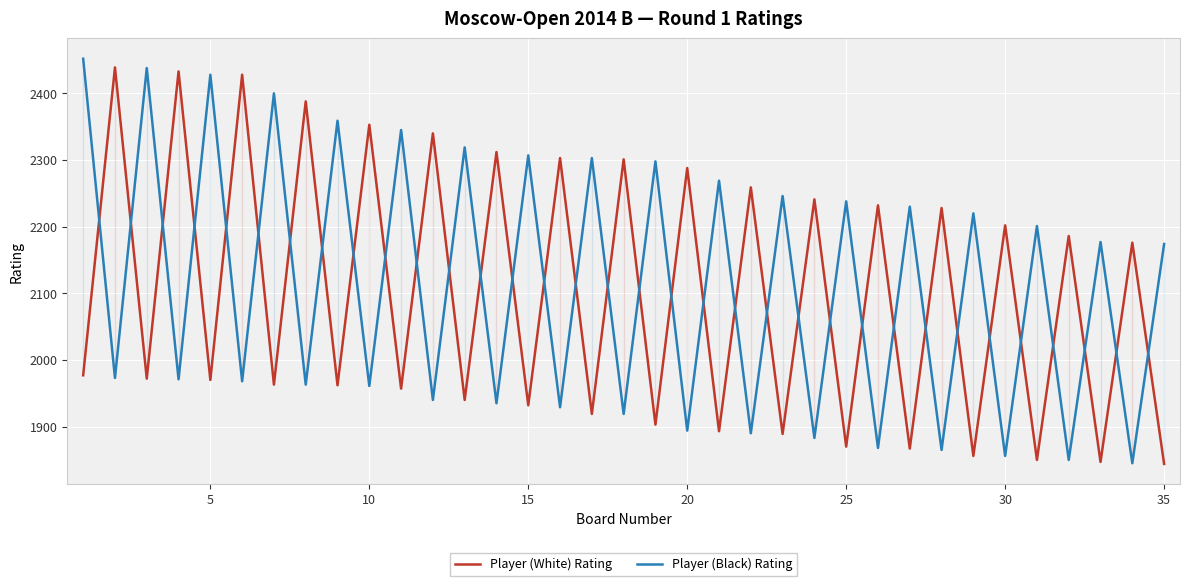

Rank the series by their average value, from lowest to highest.

Player (White) Rating, Player (Black) Rating